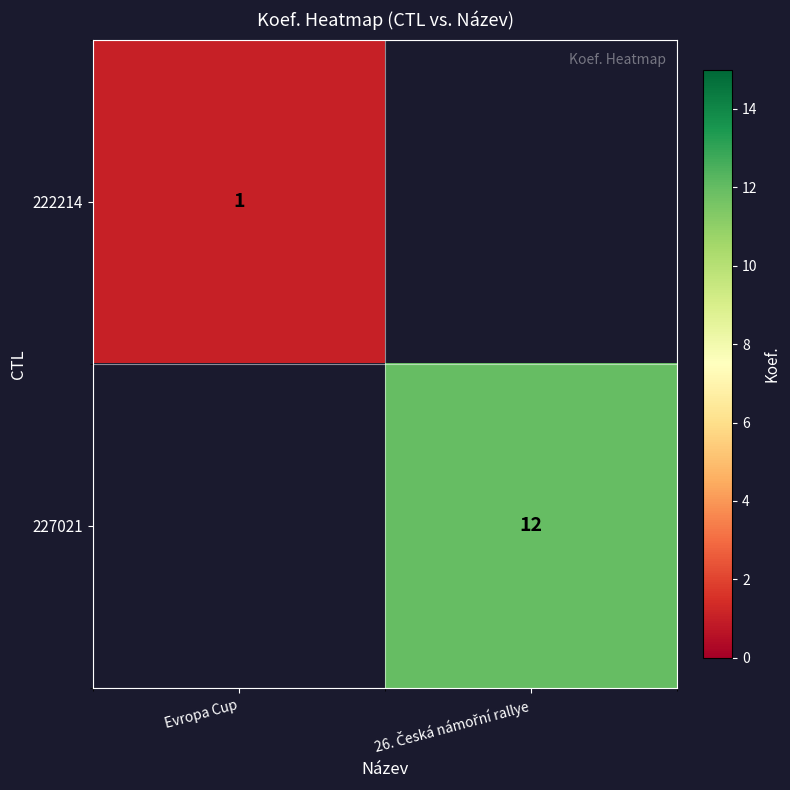

True or false: 222214 has a value of 1 at Evropa Cup.

True